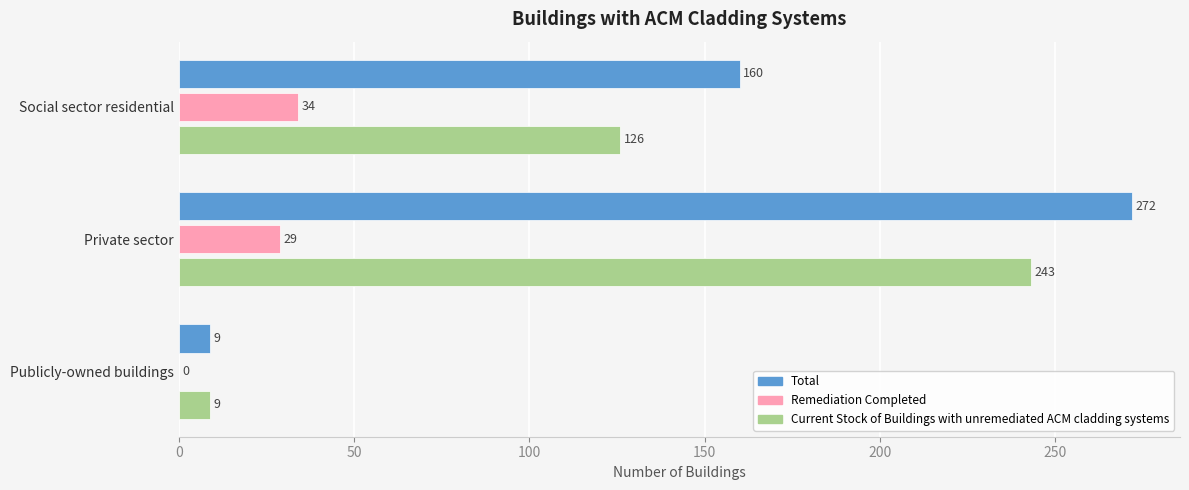

Read the Total value at Private sector, to the nearest 5.

270